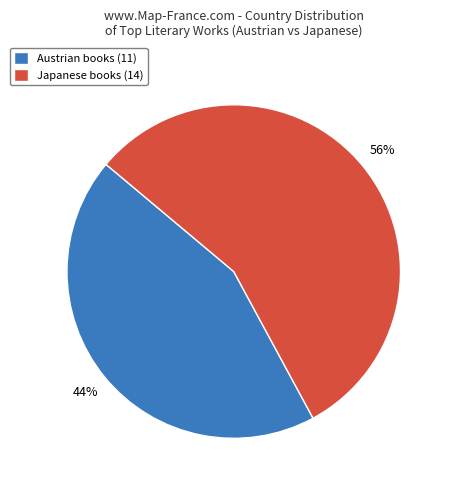

Count the number of slices in the pie.

2